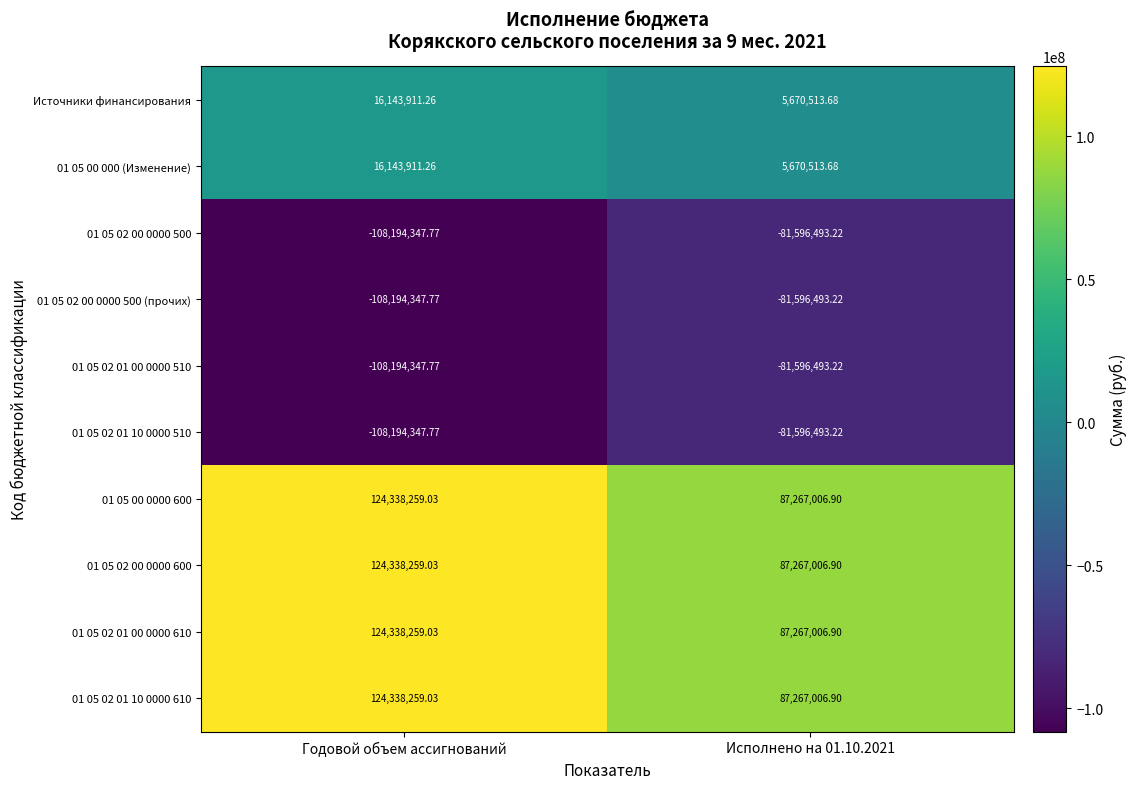

Where does the 01 05 02 01 00 0000 610 series first go above 124338259?

Годовой объем ассигнований